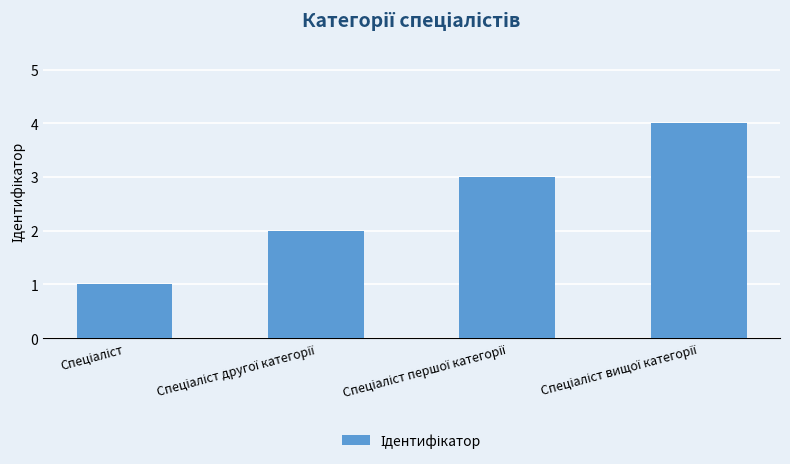

What is the difference between the maximum and minimum values?

3